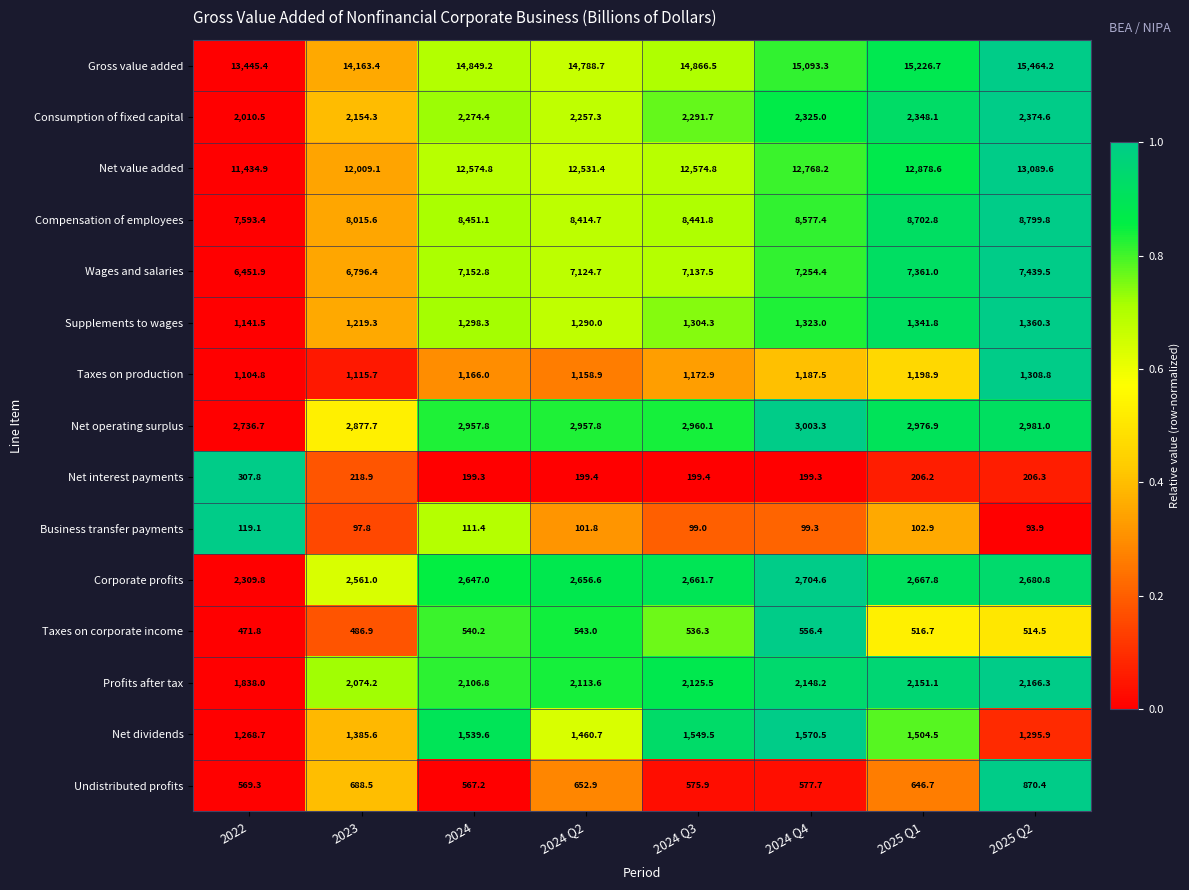

List the series in order of their peak value, lowest first.

Business transfer payments, Net interest payments, Taxes on corporate income, Undistributed profits, Taxes on production, Supplements to wages, Net dividends, Profits after tax, Consumption of fixed capital, Corporate profits, Net operating surplus, Wages and salaries, Compensation of employees, Net value added, Gross value added